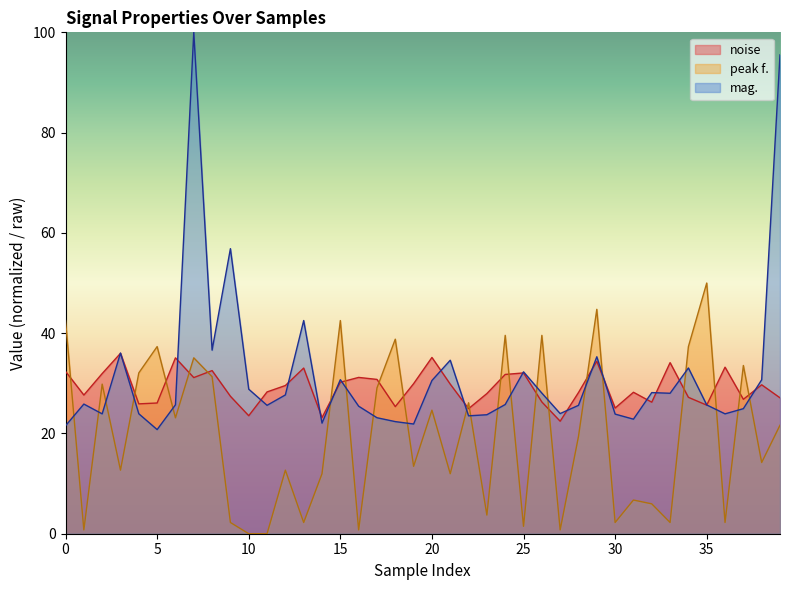

How many lines are shown in the chart?

3